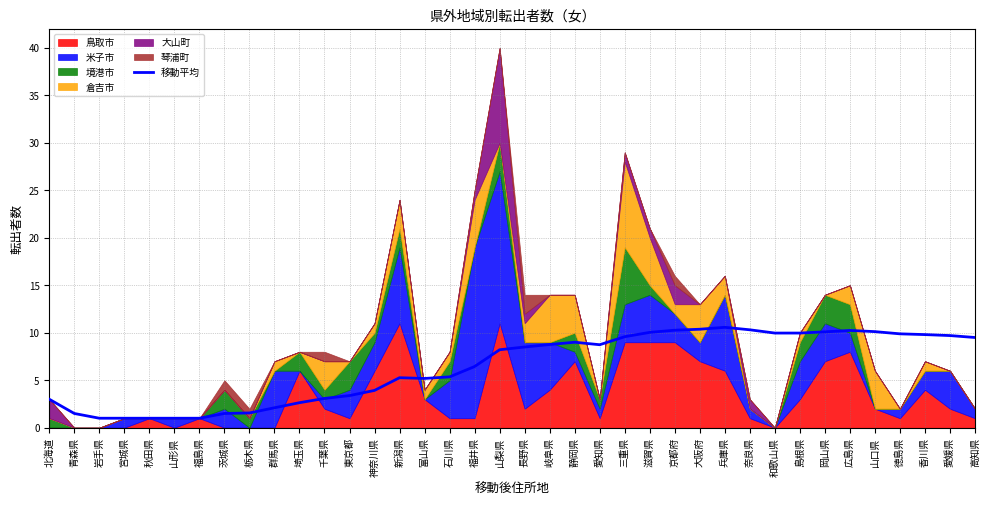

Where is the first local minimum?

富山県